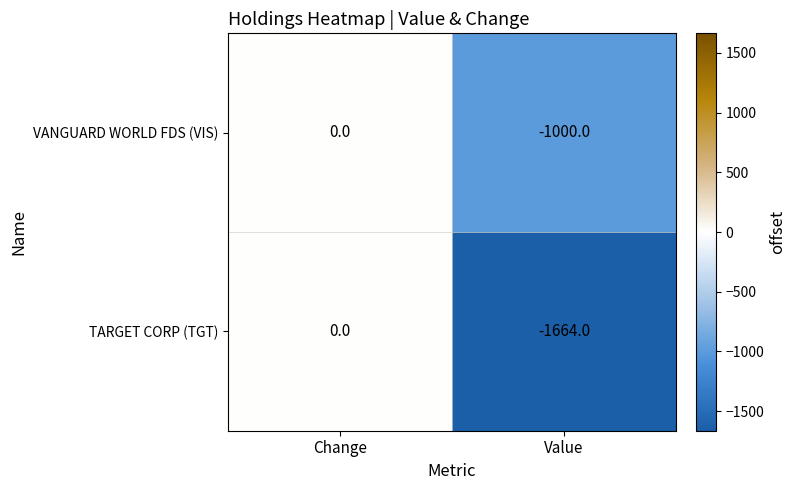

List the series in order of their overall mean, highest first.

VANGUARD WORLD FDS (VIS), TARGET CORP (TGT)